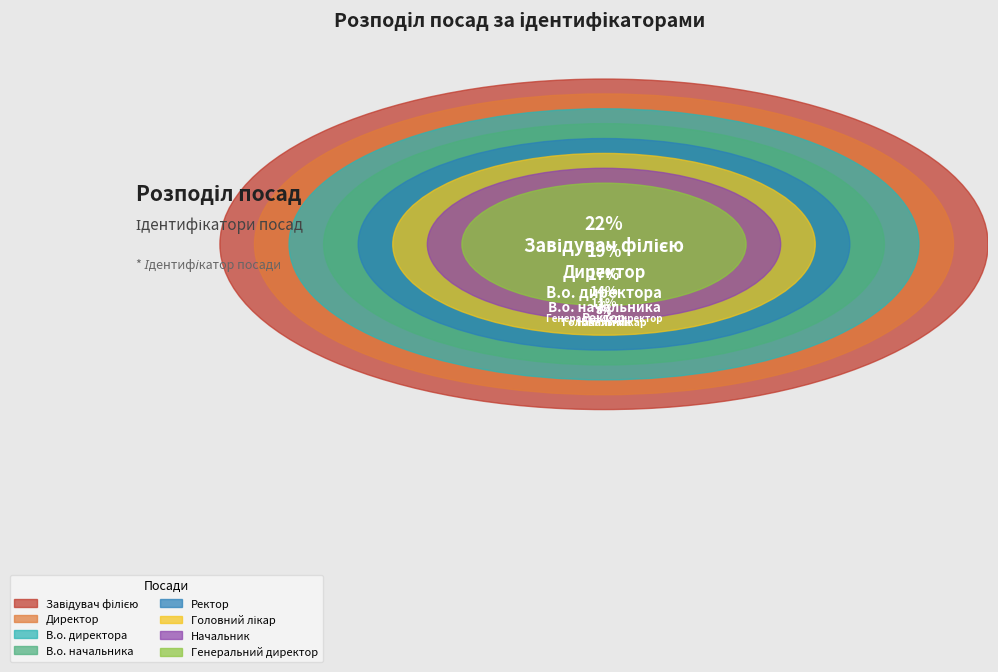

Which category has the smallest portion of the pie?

Генеральний директор